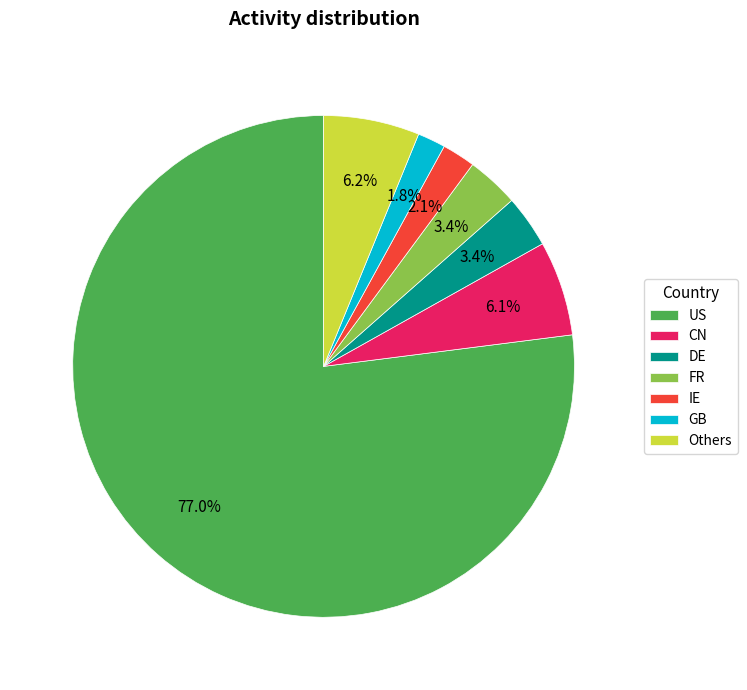

To the nearest percent, what percentage of the pie is DE?

3%